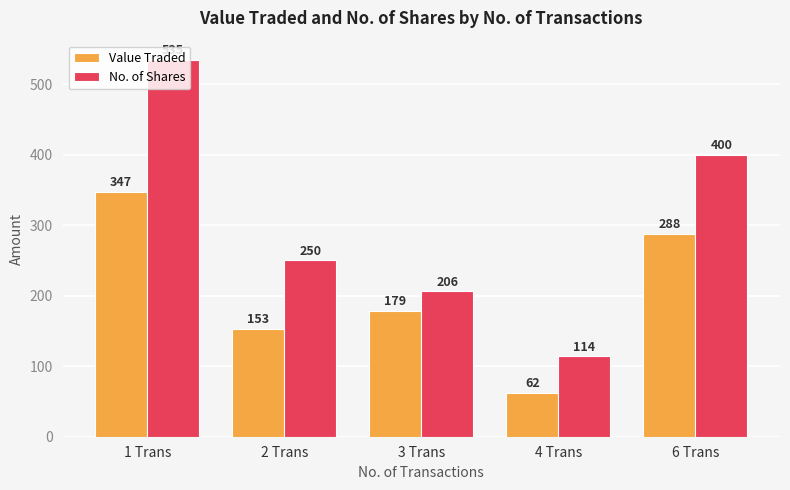

Reading left to right, list all the values displayed in this chart.

Value Traded: 347	153	179	62	288
No. of Shares: 535	250	206	114	400